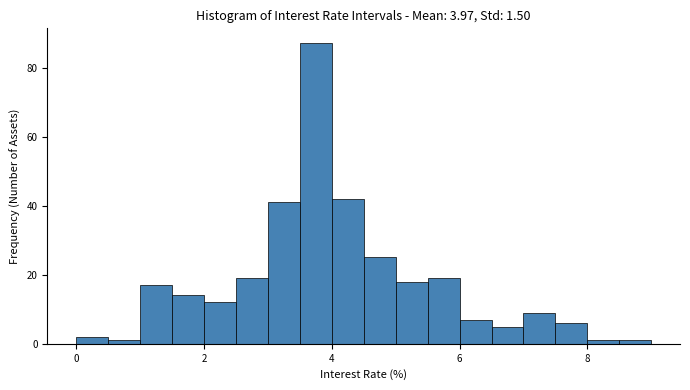

Read against the x-axis, roughly where is the centre of the tallest bar?

3.8